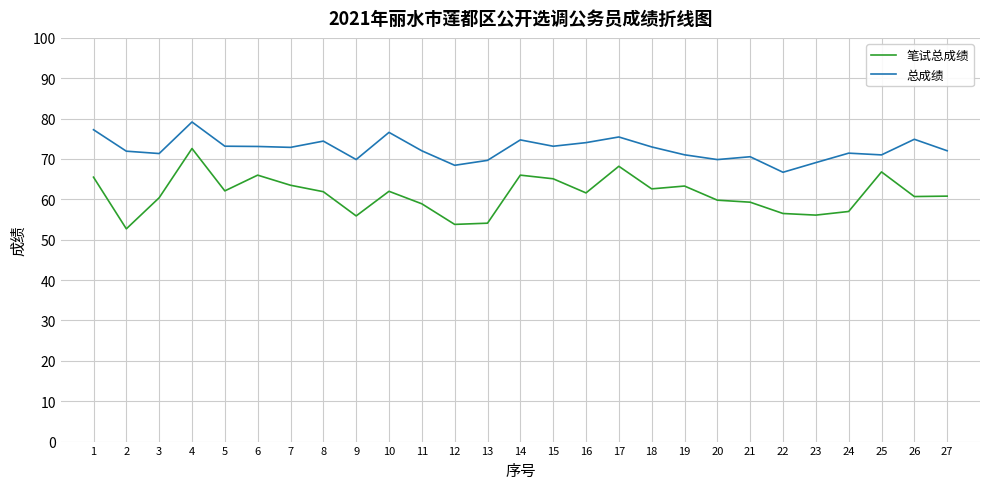

Rank the series at 19 from highest to lowest value.

总成绩, 笔试总成绩